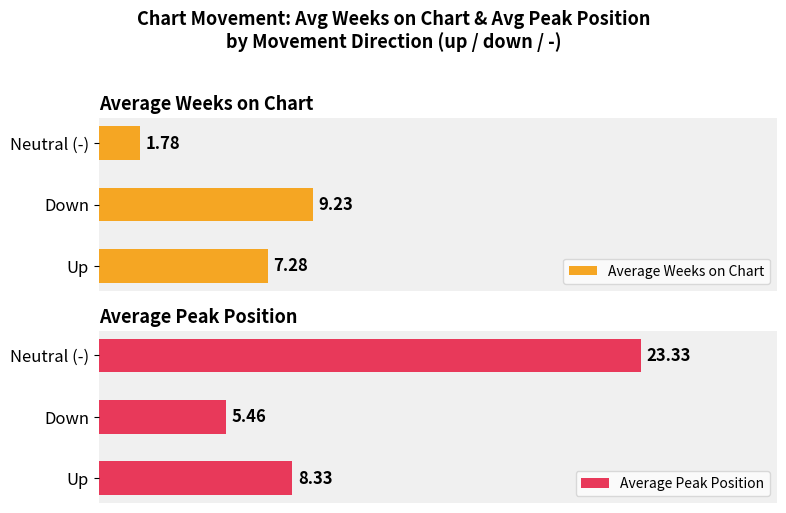

Where is Average Peak Position nearest to the value 14?

Up